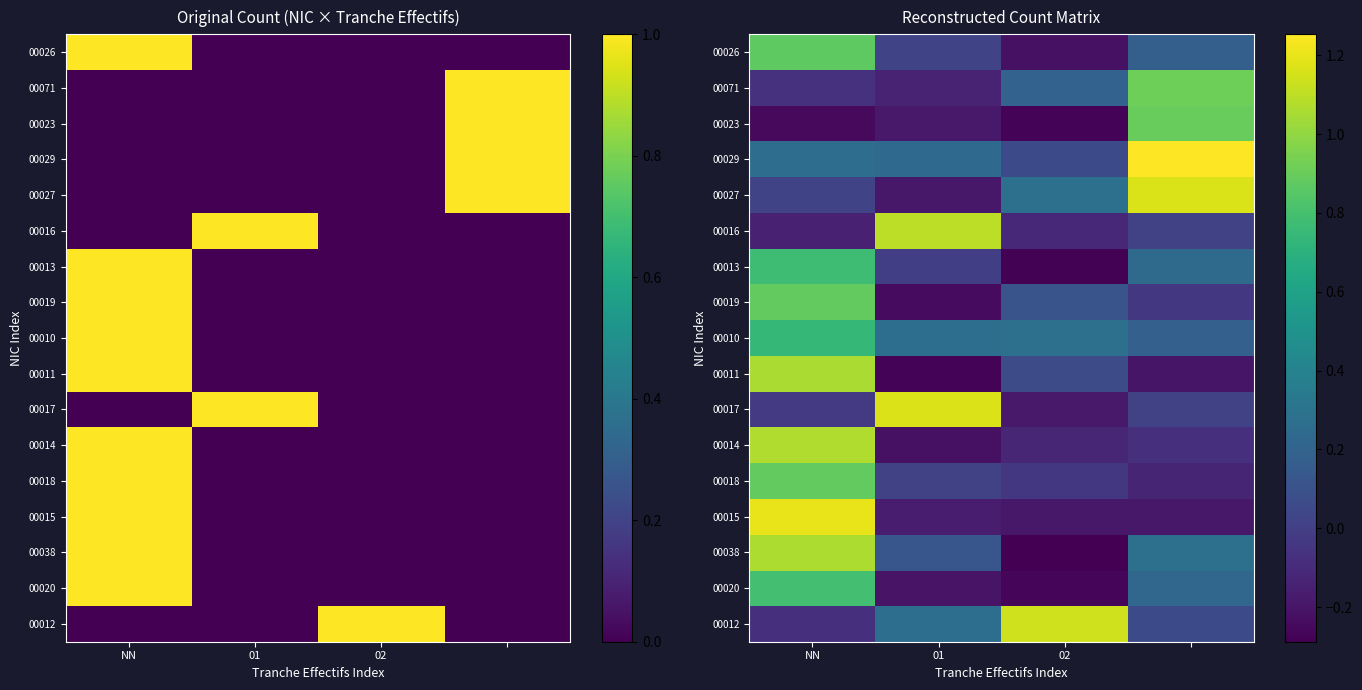

The value of 00019 at NN is 0.9. True or false?

True